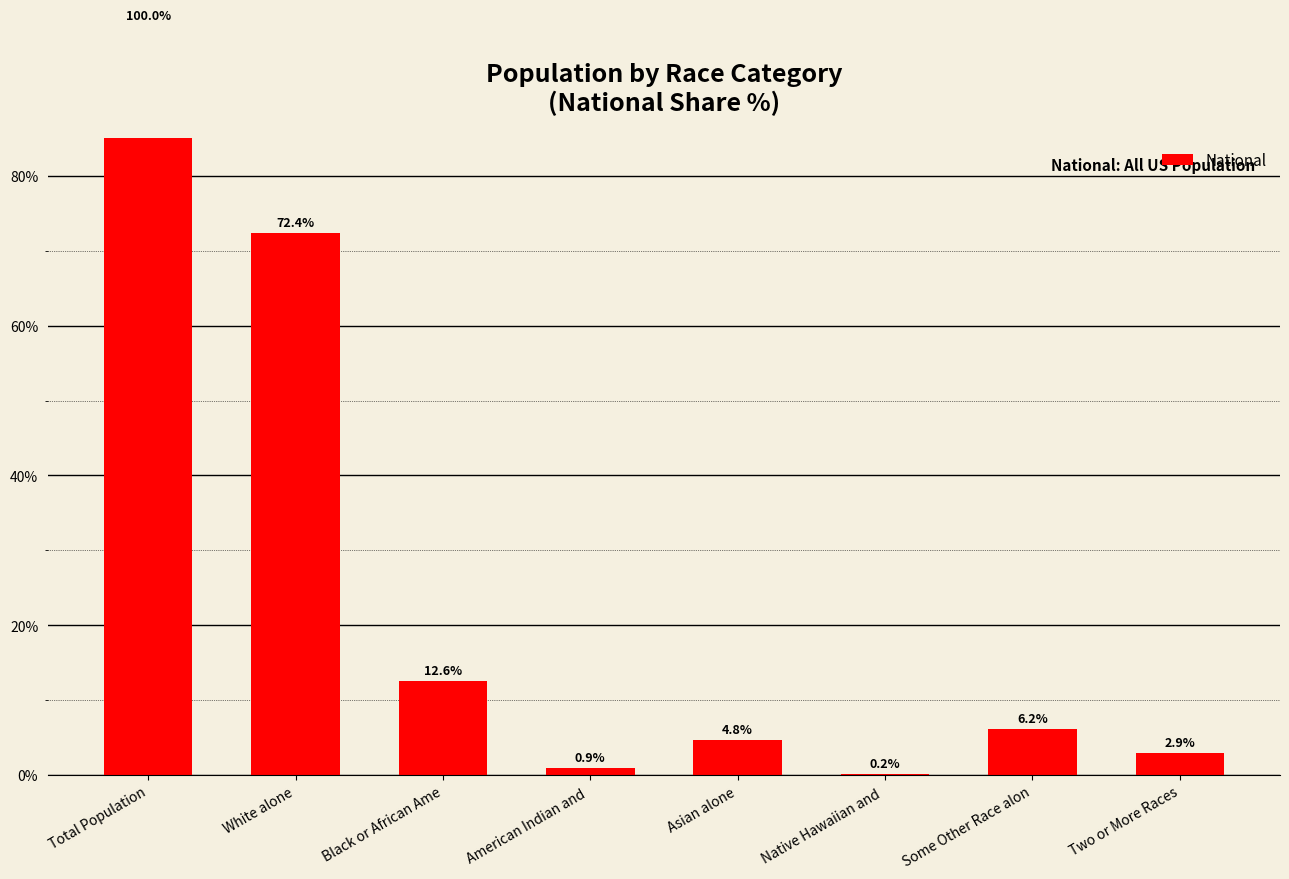

List the labels in order of value, largest first.

Total Population, White alone, Black or African Ame, Some Other Race alon, Asian alone, Two or More Races, American Indian and , Native Hawaiian and 